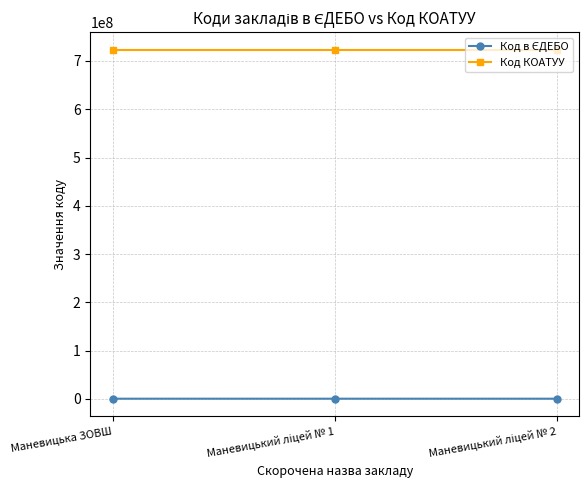

Does the chart have visible grid lines?

Yes